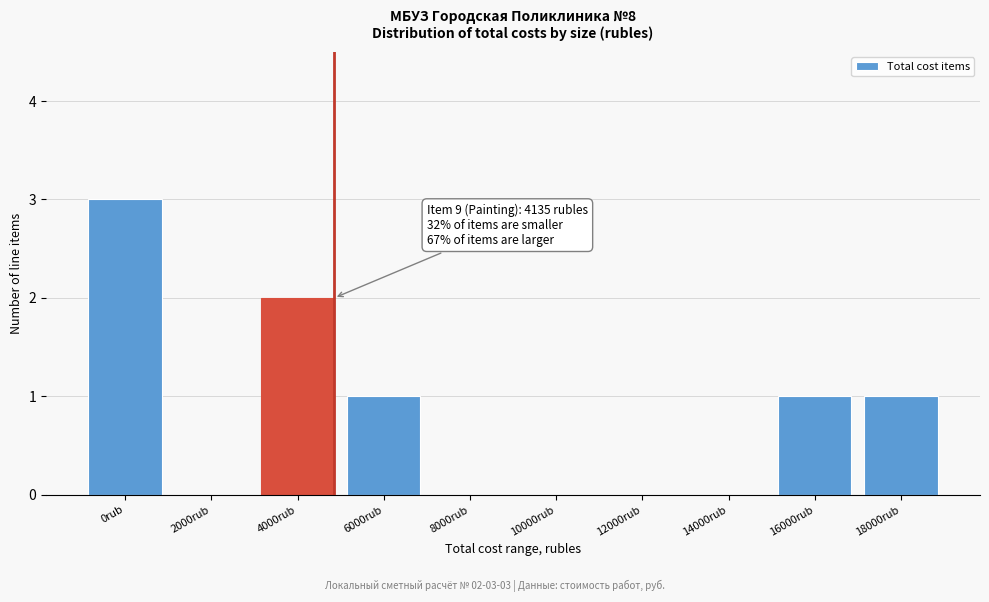

Reading left to right, list all the values displayed in this chart.

0rub=3	2000rub=0	4000rub=2	6000rub=1	8000rub=0	10000rub=0	12000rub=0	14000rub=0	16000rub=1	18000rub=1